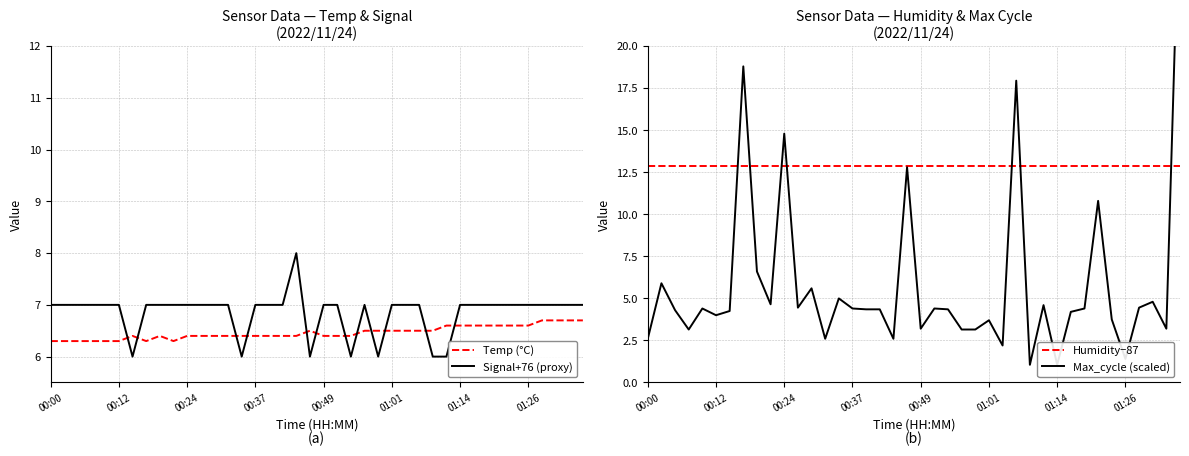

What is the value of the Temp (°C) point at the 33rd from the left?

6.6